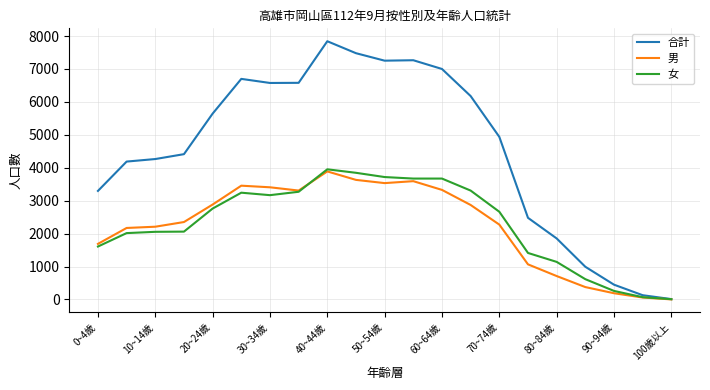

What is the sum of all 男 values?

47006